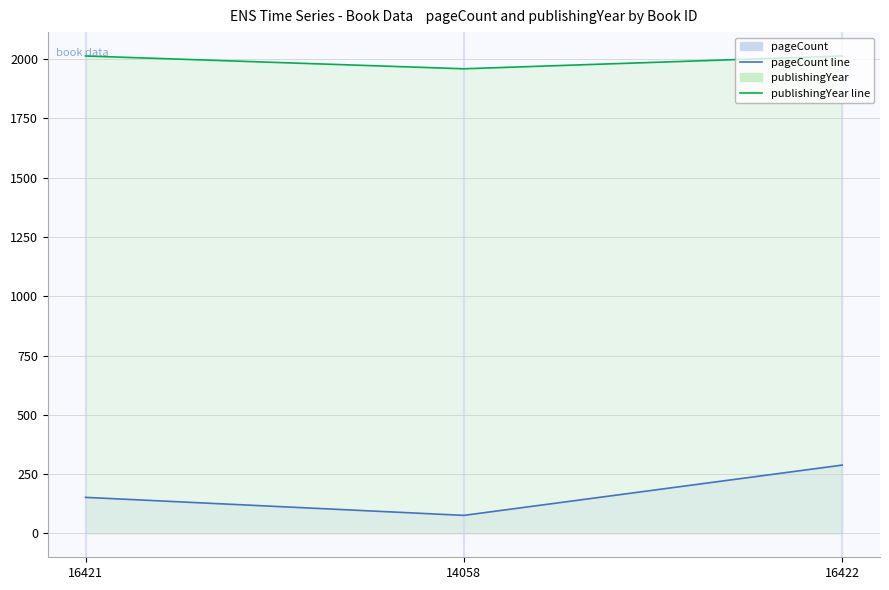

What is the spread (max minus min) of values at 16421?

1861